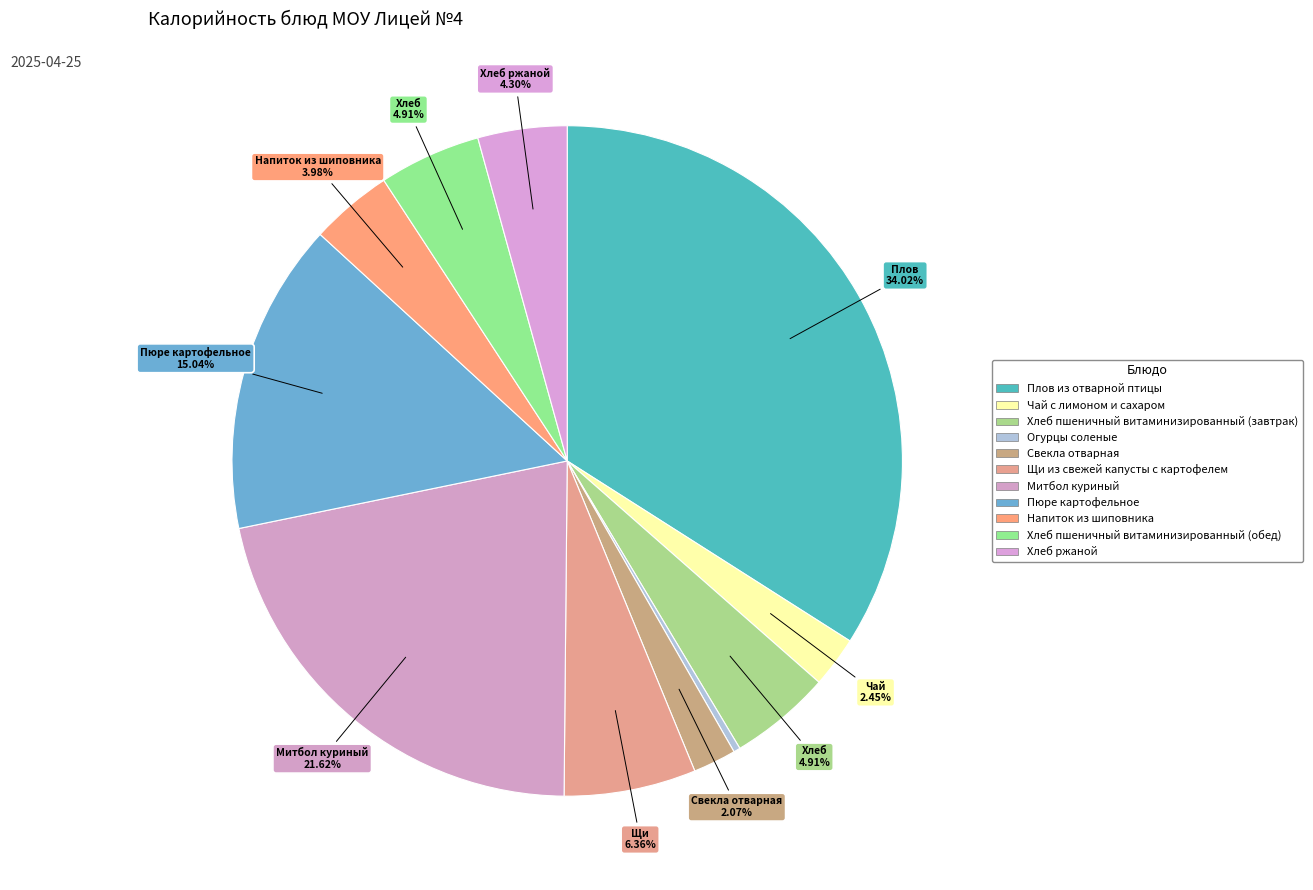

What is the smallest slice in the pie chart?

Огурцы соленые